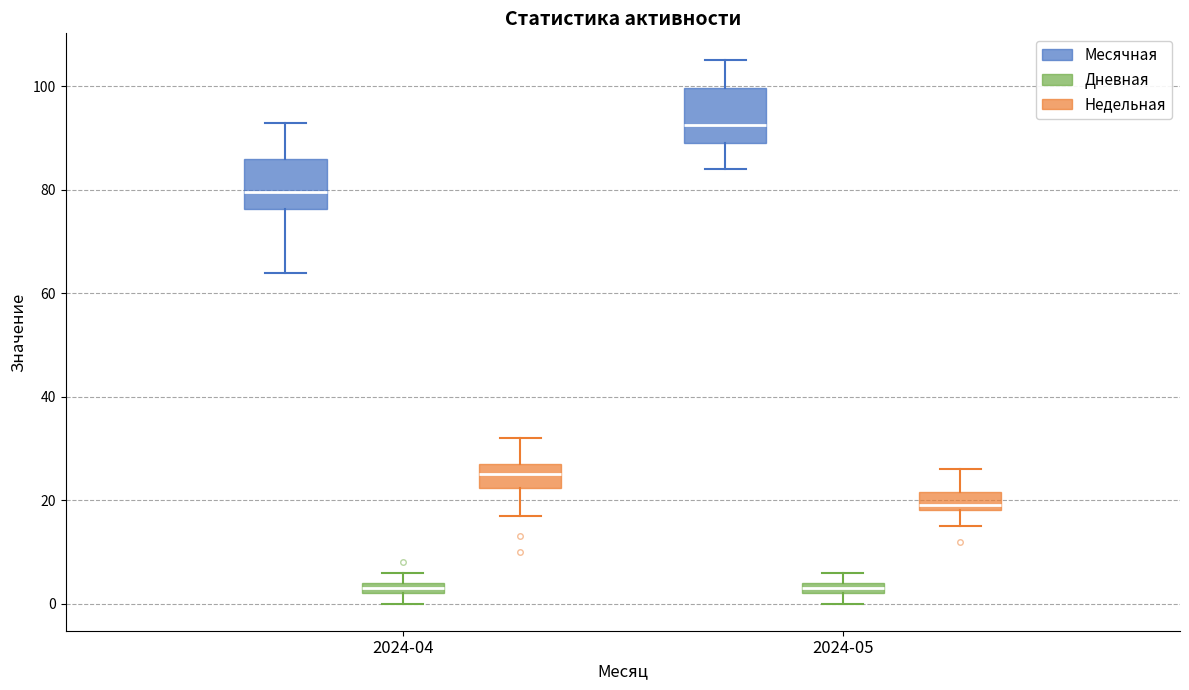

Which box has the highest median line?

2024-05 (Месячная)